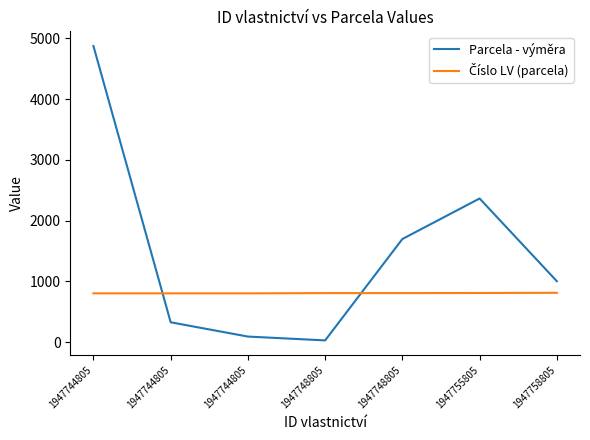

At how many categories does at least one series exceed 482?

7